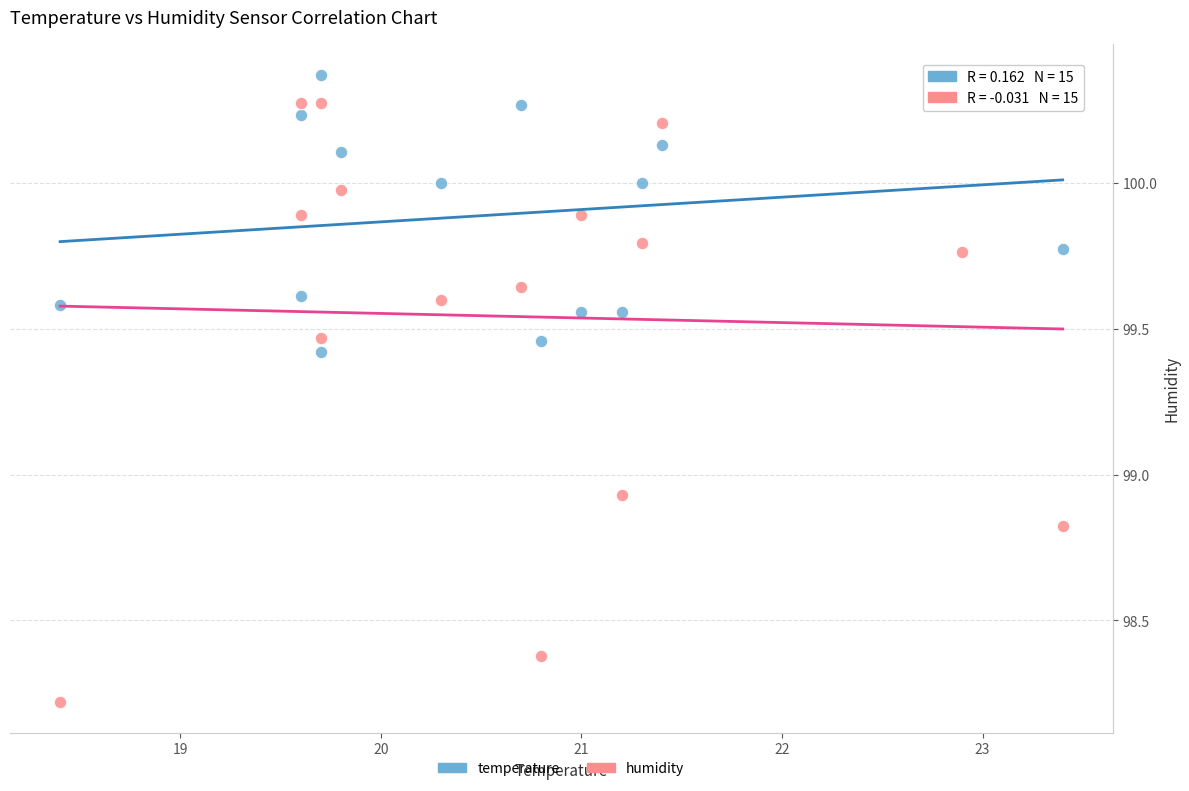

In the temperature series, what Y value is closest to 99?

99.4